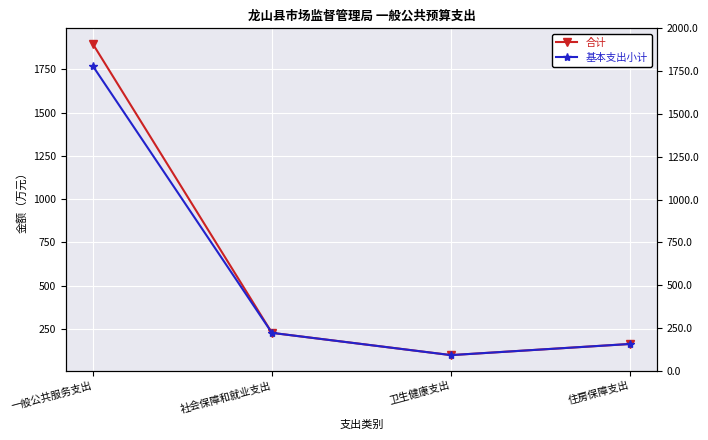

What value does the 基本支出小计 series have at 社会保障和就业支出?

227.2